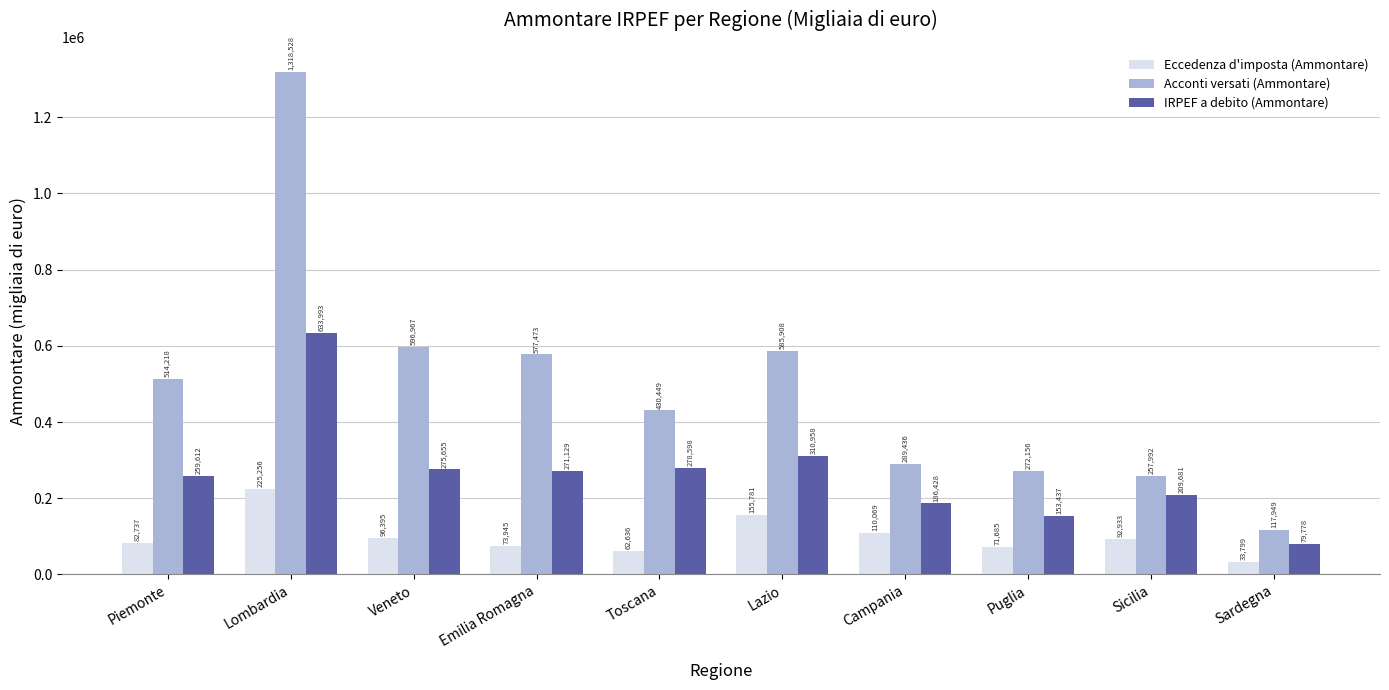

Reading left to right, list all the values displayed in this chart.

Eccedenza d'imposta (Ammontare): Piemonte=82737	Lombardia=225256	Veneto=96395	Emilia Romagna=73945	Toscana=62636	Lazio=155781	Campania=110069	Puglia=71685	Sicilia=92933	Sardegna=33799
Acconti versati (Ammontare): Piemonte=514218	Lombardia=1318528	Veneto=596967	Emilia Romagna=577473	Toscana=430449	Lazio=585908	Campania=289436	Puglia=272156	Sicilia=257992	Sardegna=117949
IRPEF a debito (Ammontare): Piemonte=259612	Lombardia=633993	Veneto=275655	Emilia Romagna=271129	Toscana=278598	Lazio=310958	Campania=186428	Puglia=153437	Sicilia=209681	Sardegna=79778